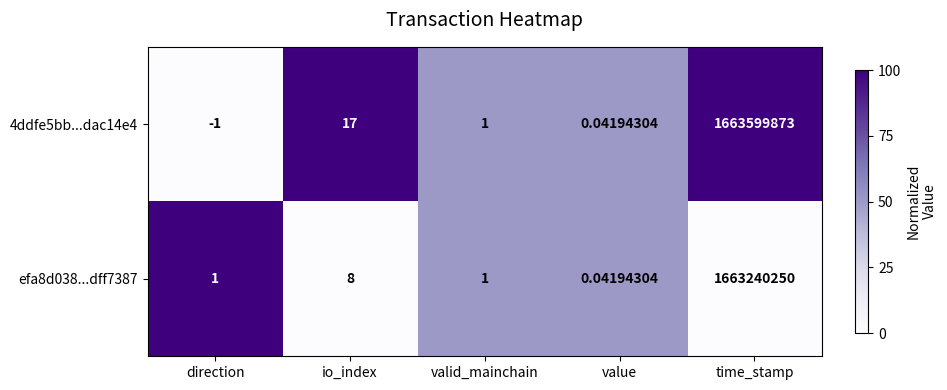

How many positive values does the 4ddfe5bb...dac14e4 series have?

4